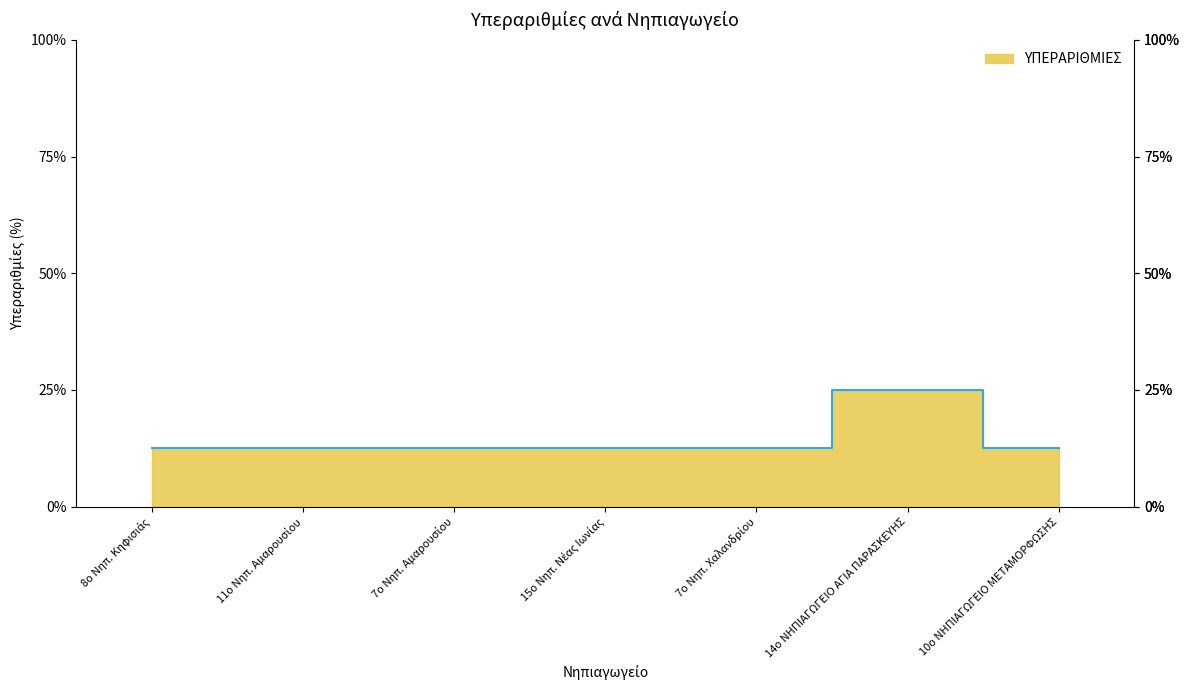

Which label corresponds to the largest value in the chart?

14ο ΝΗΠΙΑΓΩΓΕΙΟ ΑΓΙΑ ΠΑΡΑΣΚΕΥΗΣ